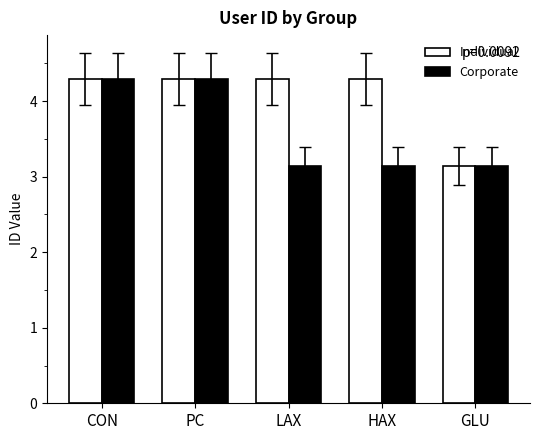

How many bars are there in each group?

2